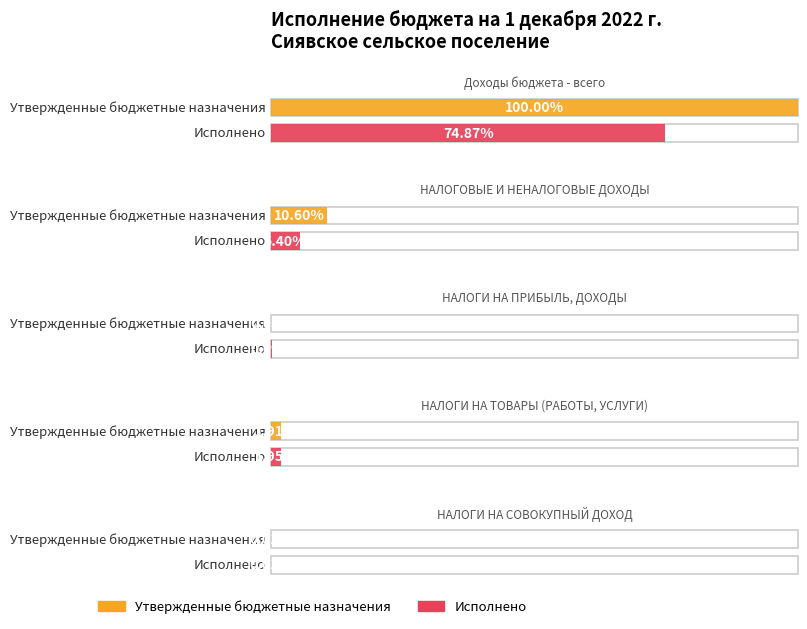

What position from the right is НАЛОГИ НА ТОВАРЫ (РАБОТЫ, УСЛУГИ)?

2